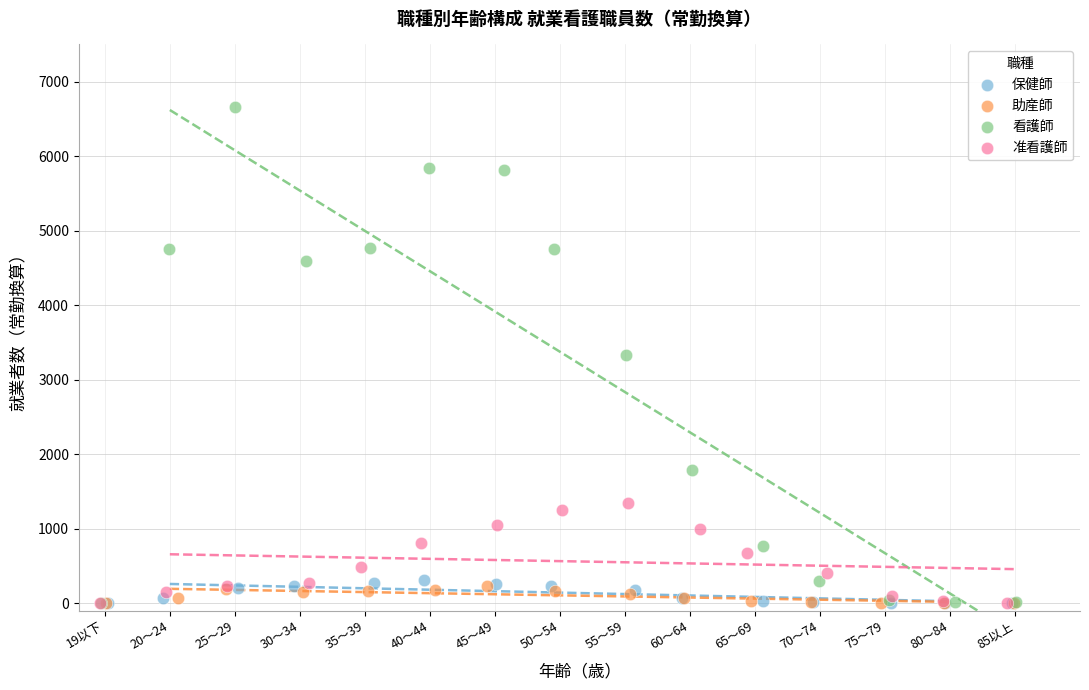

Which series has the largest Y range (max minus min)?

看護師